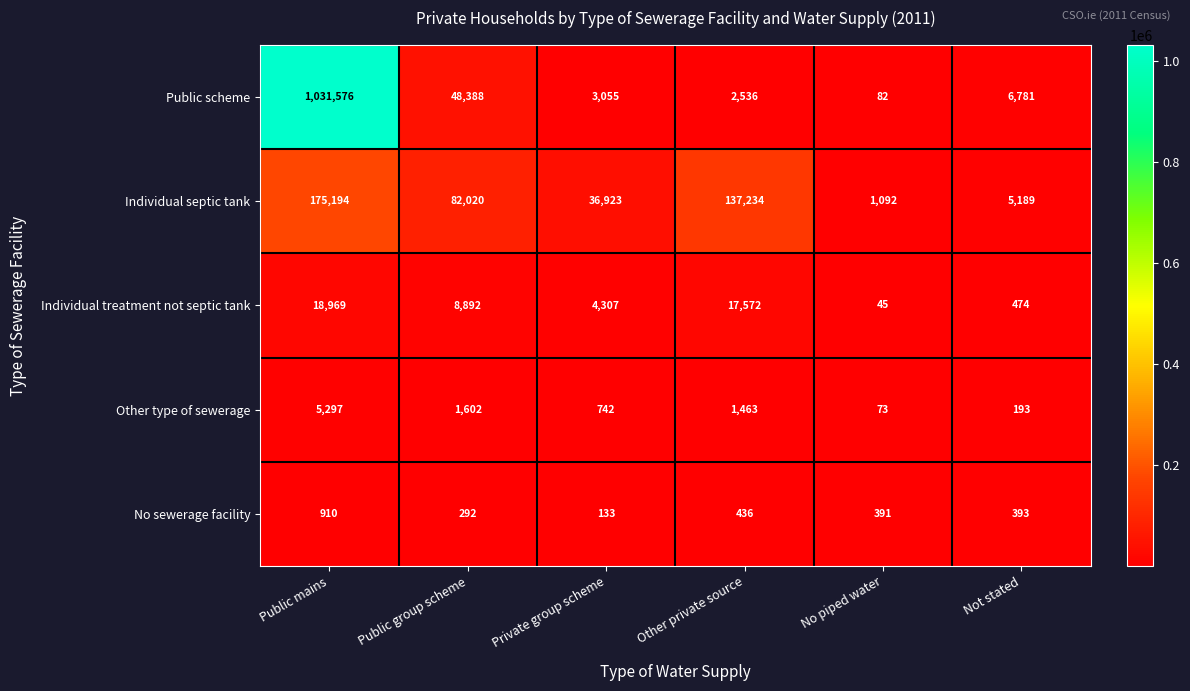

Reading left to right, transcribe all the data shown in this chart.

Public scheme: Public mains=1031576	Public group scheme=48388	Private group scheme=3055	Other private source=2536	No piped water=82	Not stated=6781
Individual septic tank: Public mains=175194	Public group scheme=82020	Private group scheme=36923	Other private source=137234	No piped water=1092	Not stated=5189
Individual treatment not septic tank: Public mains=18969	Public group scheme=8892	Private group scheme=4307	Other private source=17572	No piped water=45	Not stated=474
Other type of sewerage: Public mains=5297	Public group scheme=1602	Private group scheme=742	Other private source=1463	No piped water=73	Not stated=193
No sewerage facility: Public mains=910	Public group scheme=292	Private group scheme=133	Other private source=436	No piped water=391	Not stated=393